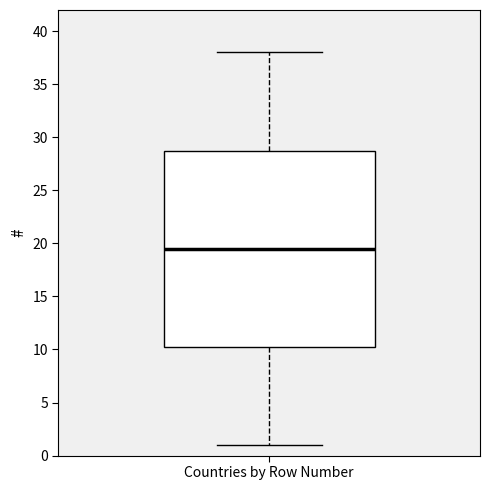

Where is the upper edge of the box for Countries by Row Number on the y-axis? The values are not printed on the chart, so give them approximately, as read against the axis.

29.0